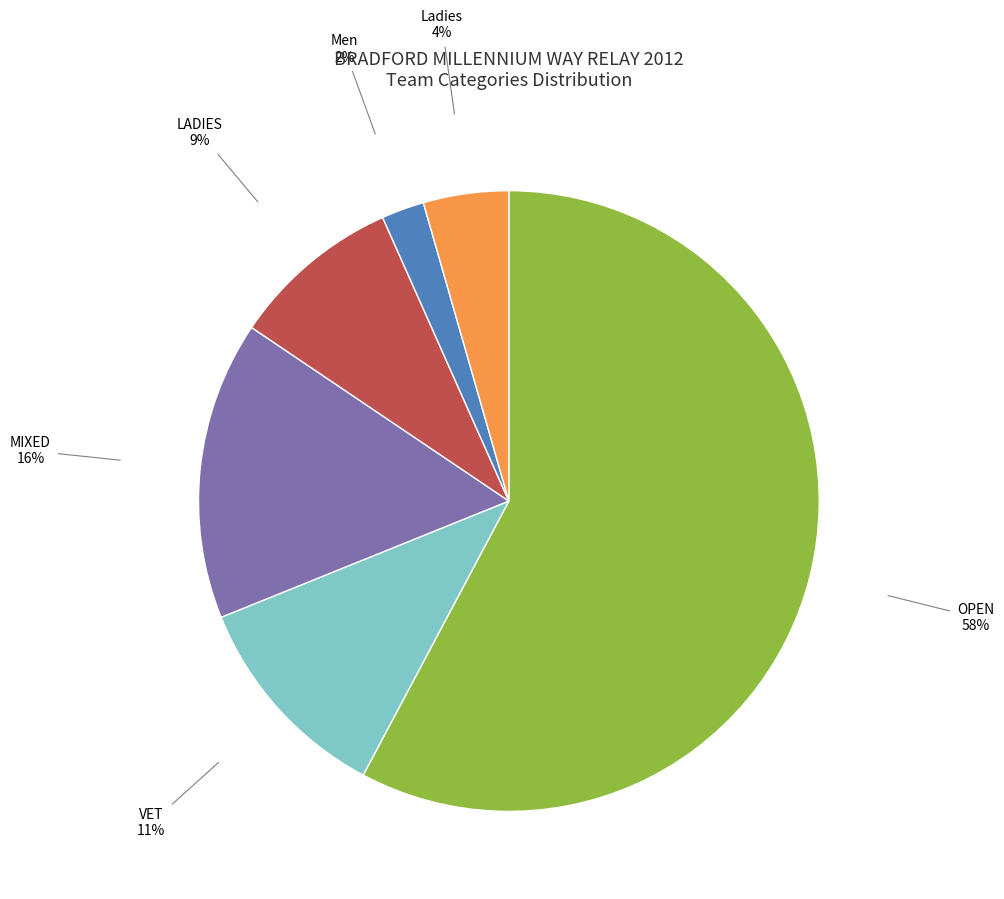

What is the ratio of the value at Ladies to the value at Men?

2.0